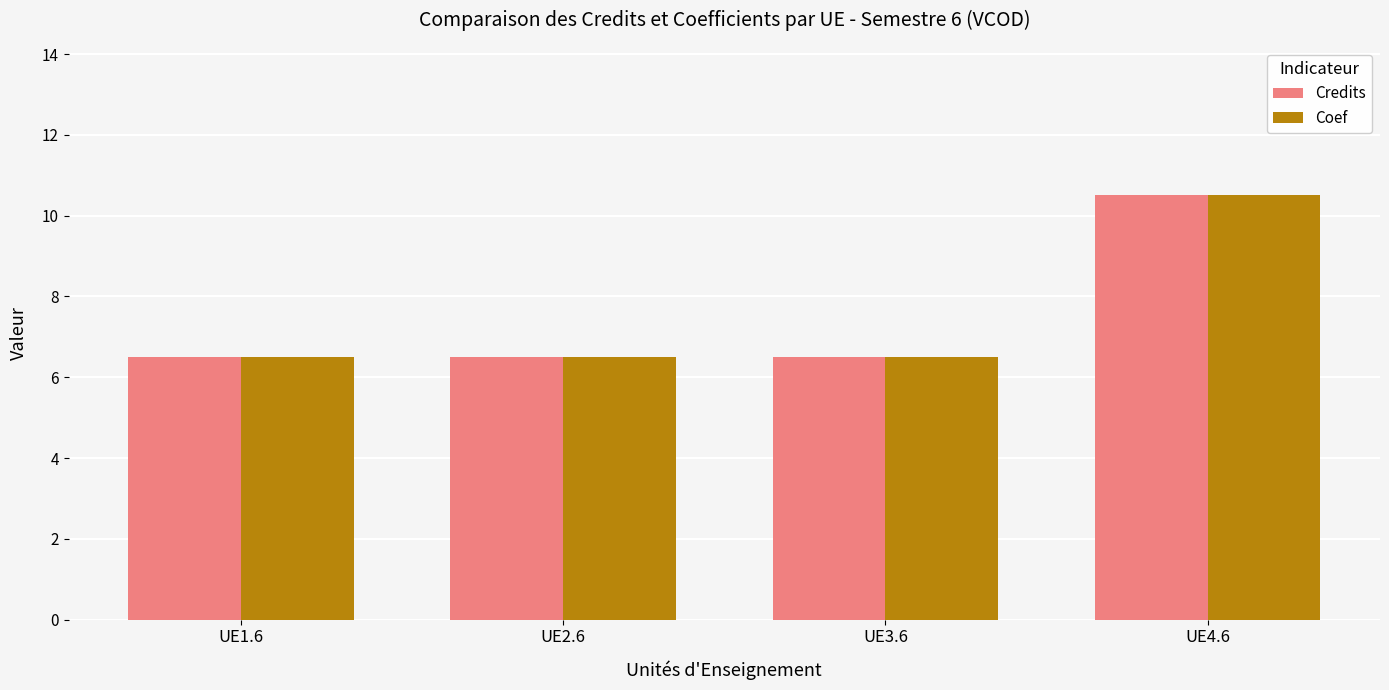

True or false: Coef has a value of 6.5 at UE1.6.

True